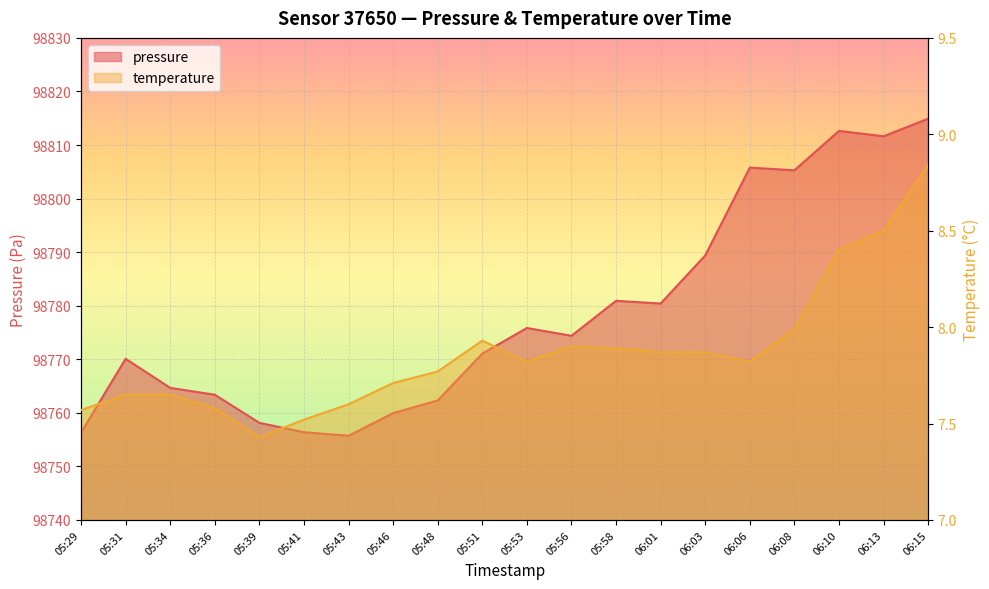

What are all the series names shown in the legend?

pressure, temperature